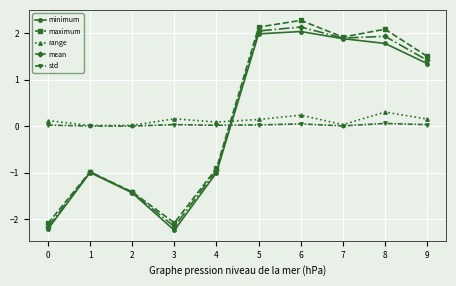

Is it true that minimum equals 0.7 at 7?

False